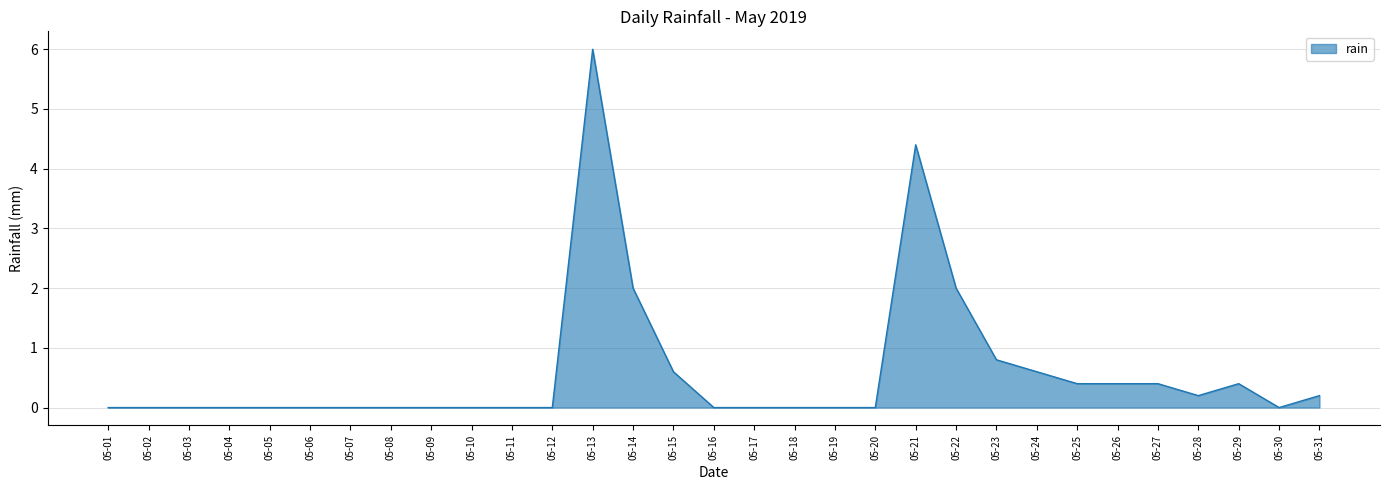

What is the difference between the maximum and second lowest values?

6.0